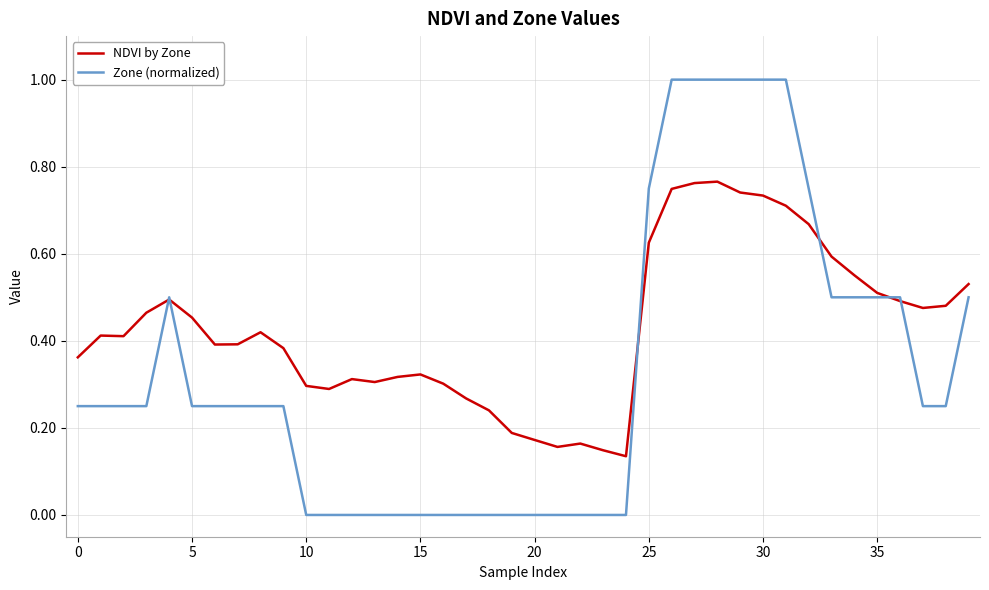

What is the greatest value displayed?

1.0